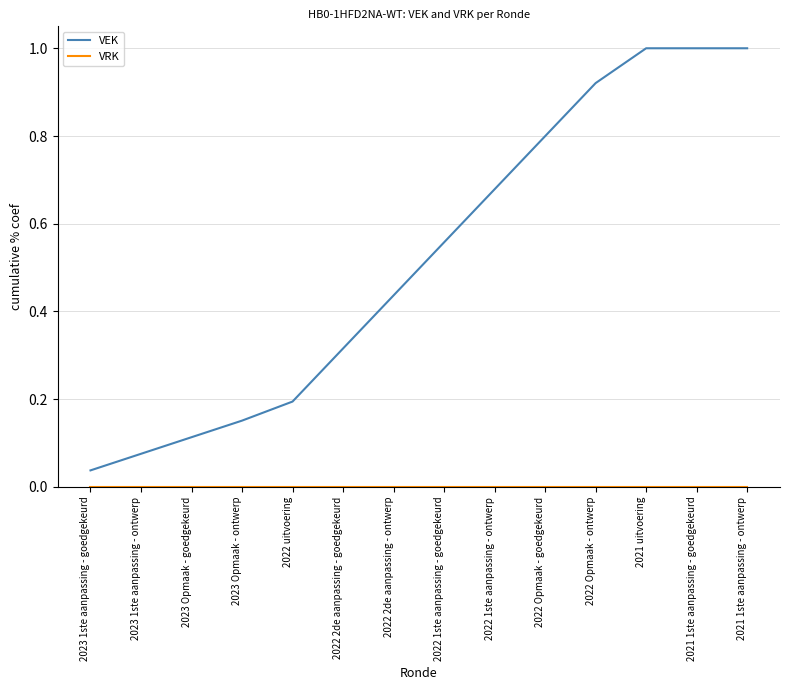

Between 2023 Opmaak - goedgekeurd and 2021 uitvoering, which series saw the biggest shift?

VEK